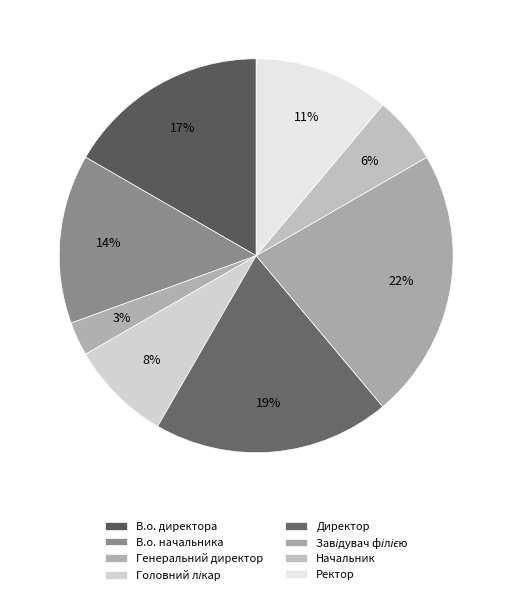

How many segments does this pie chart have?

8